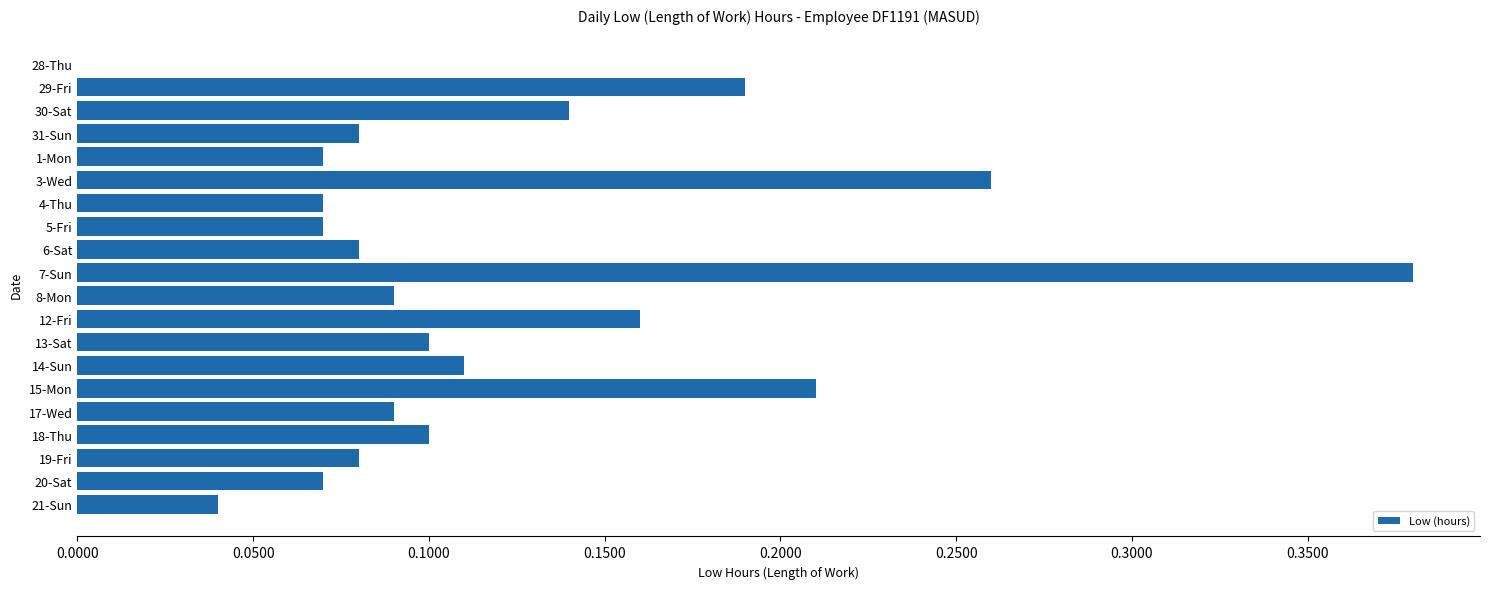

The value at 3-Wed is 0.1. True or false?

False